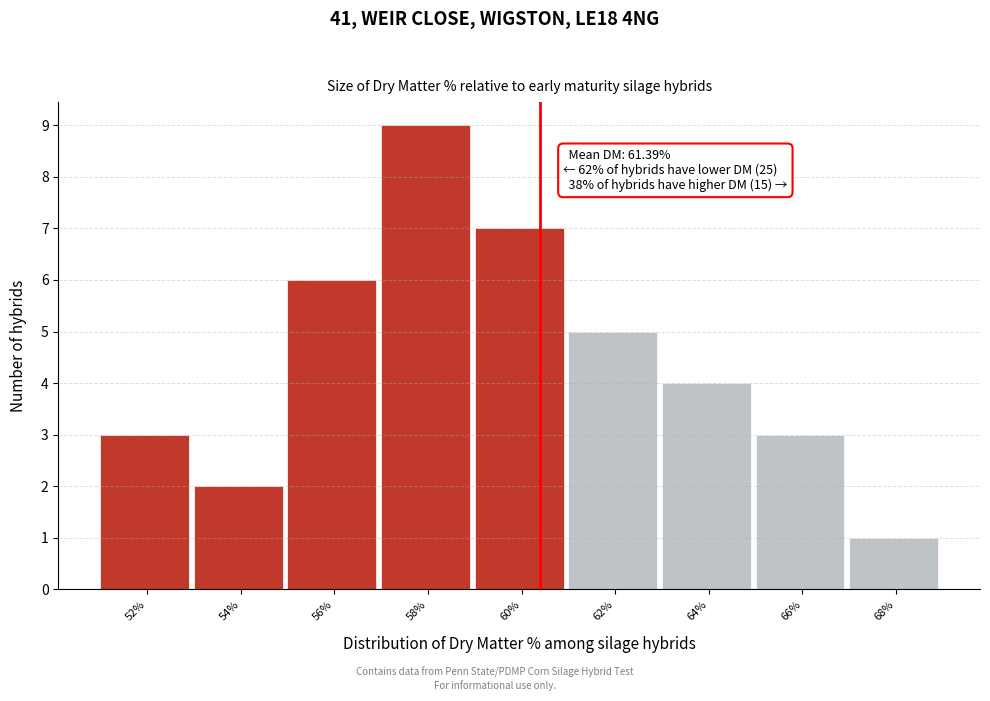

Reading left to right, what are all the values shown in this chart?

3	2	6	9	7	5	4	3	1